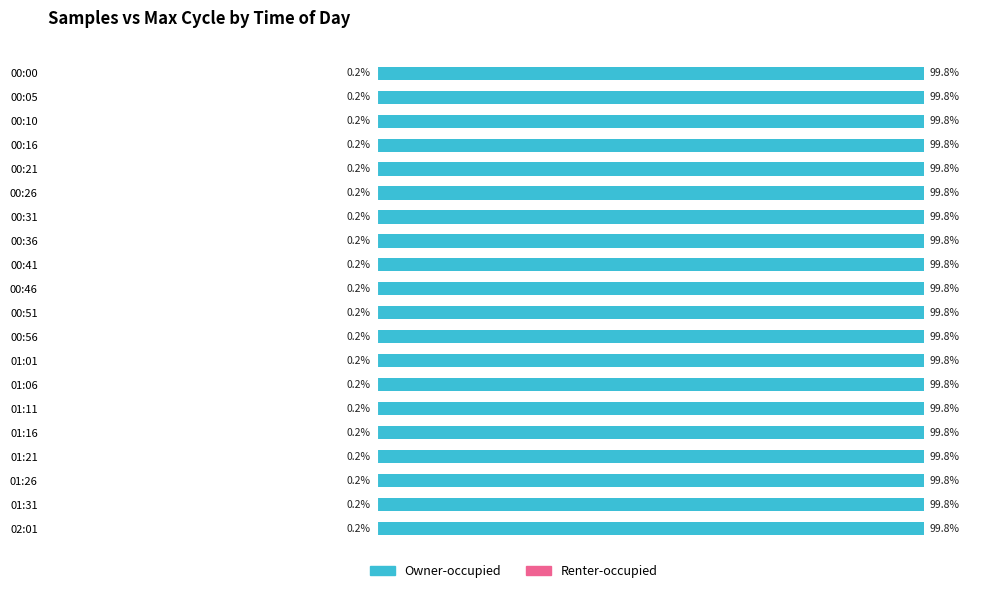

Rank the categories by Owner-occupied value from lowest to highest.

01:26, 00:26, 00:00, 01:06, 01:31, 00:10, 01:21, 00:05, 01:16, 00:21, 00:56, 00:51, 00:31, 00:16, 02:01, 00:46, 01:01, 01:11, 00:41, 00:36